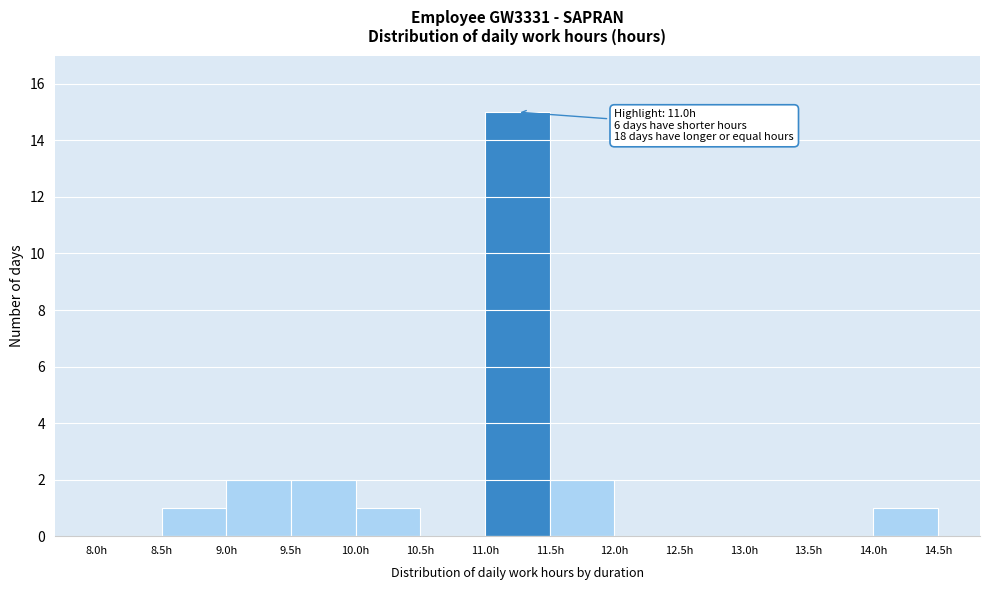

Which range on the x-axis has the tallest bar?

11.0 to 11.5